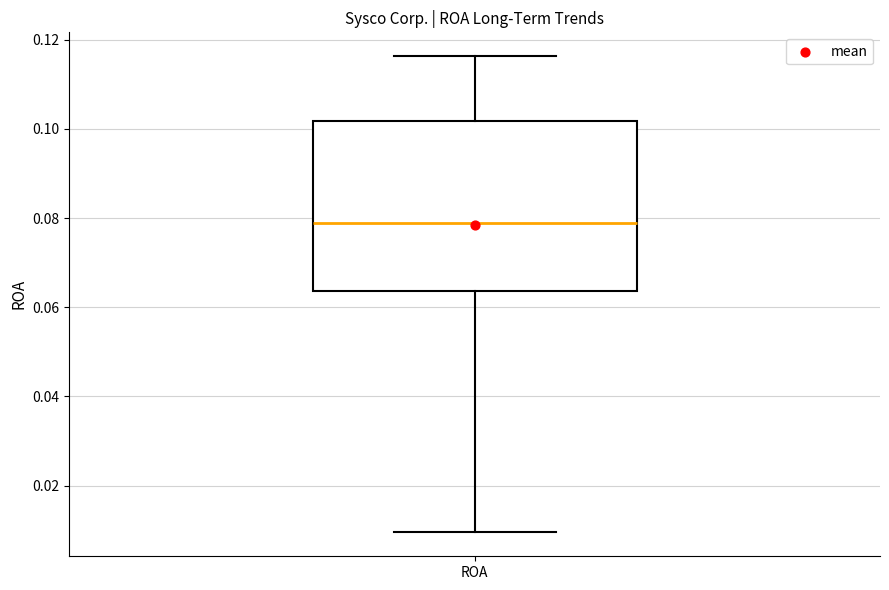

Where is the upper edge of the box for ROA on the y-axis? The values are not printed on the chart, so give them approximately, as read against the axis.

0.102